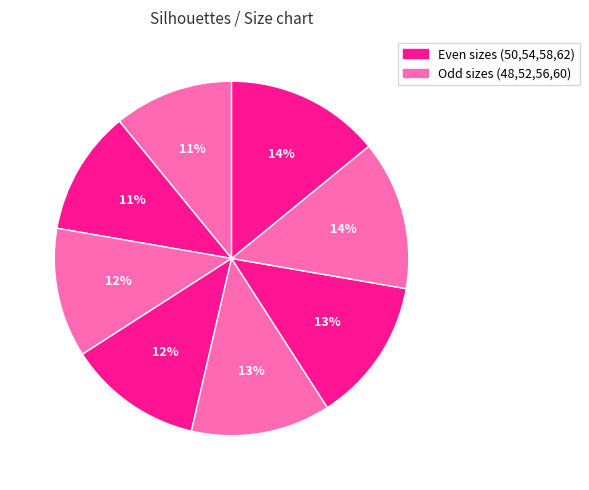

Count the number of slices in the pie.

8